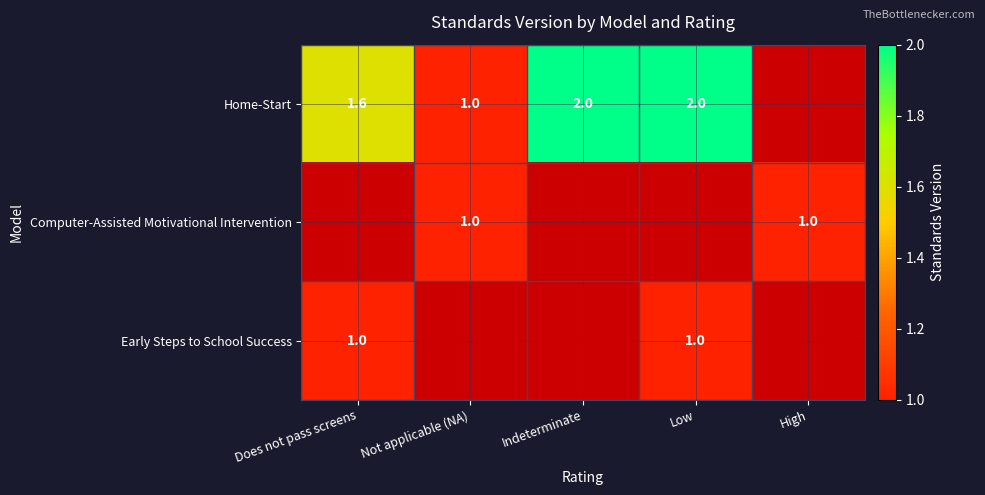

What is the difference between the Home-Start values at Low and Does not pass screens?

0.4